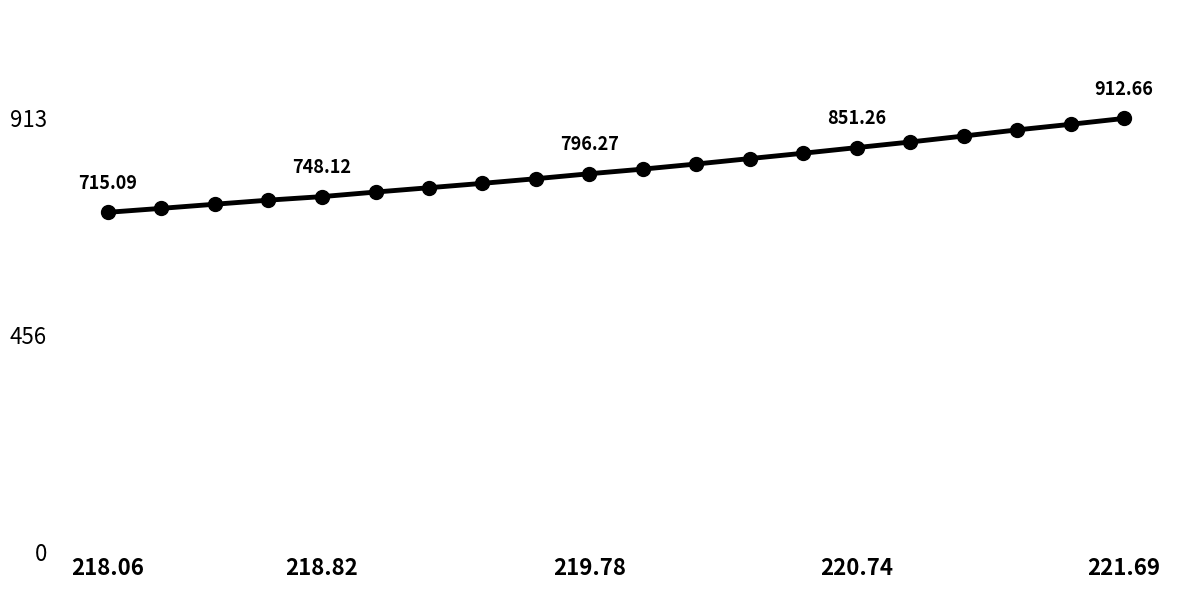

Is this an area chart (filled region under the line)?

No